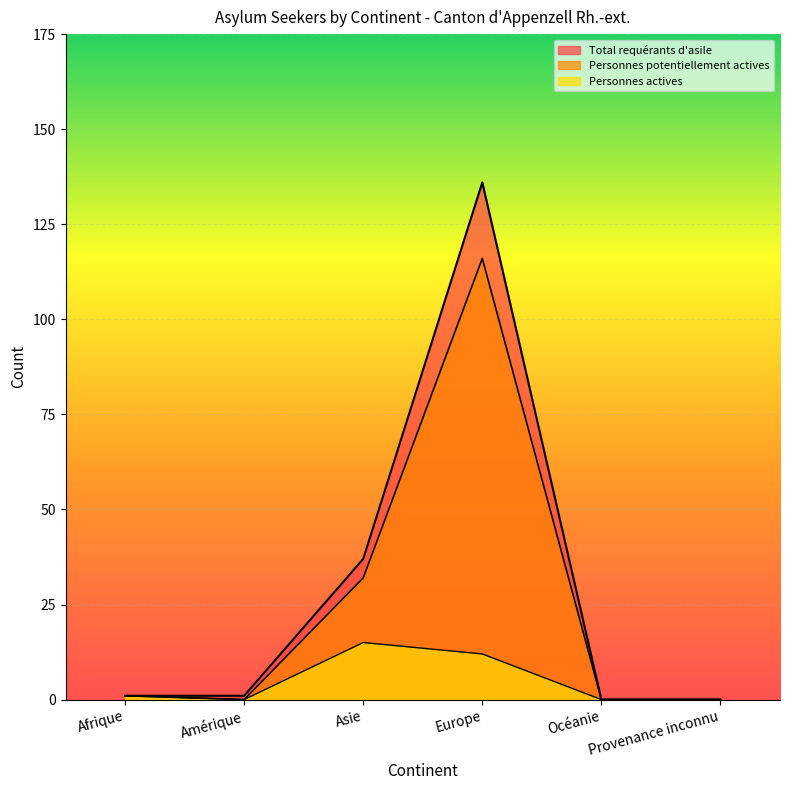

What is the value of the Personnes actives point at the 4th from the left?

12